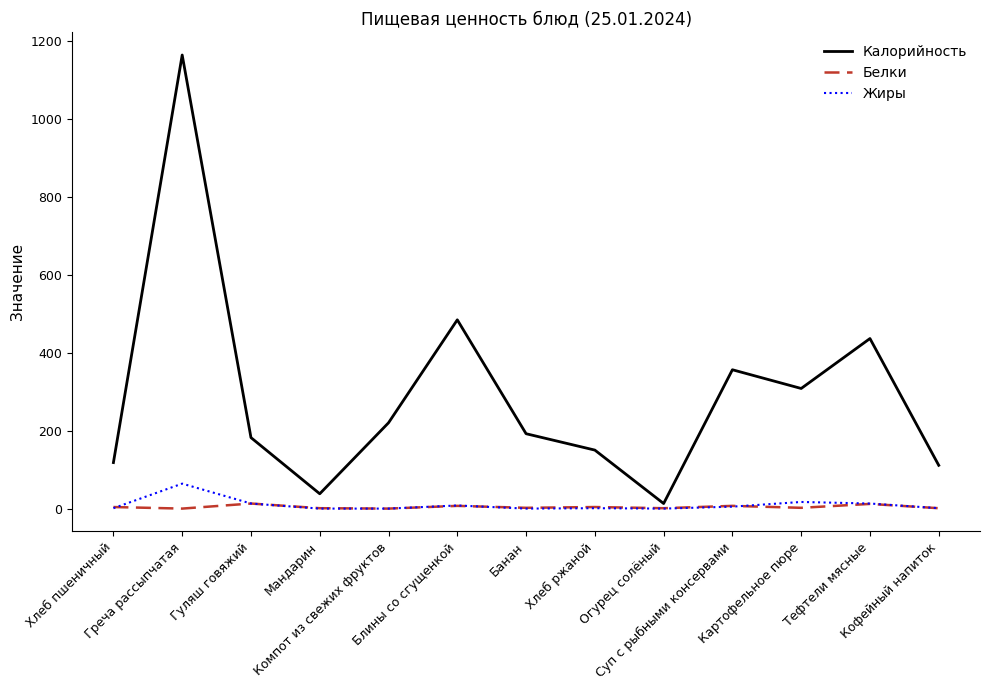

Which series has the widest spread of values?

Калорийность